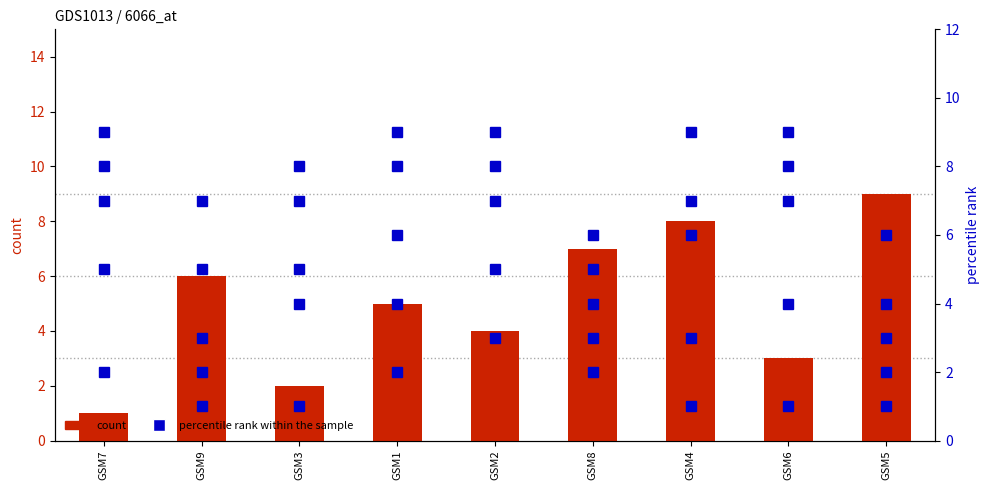

True or false: col_4 (rank) has a value of 3 at GSM7.

False